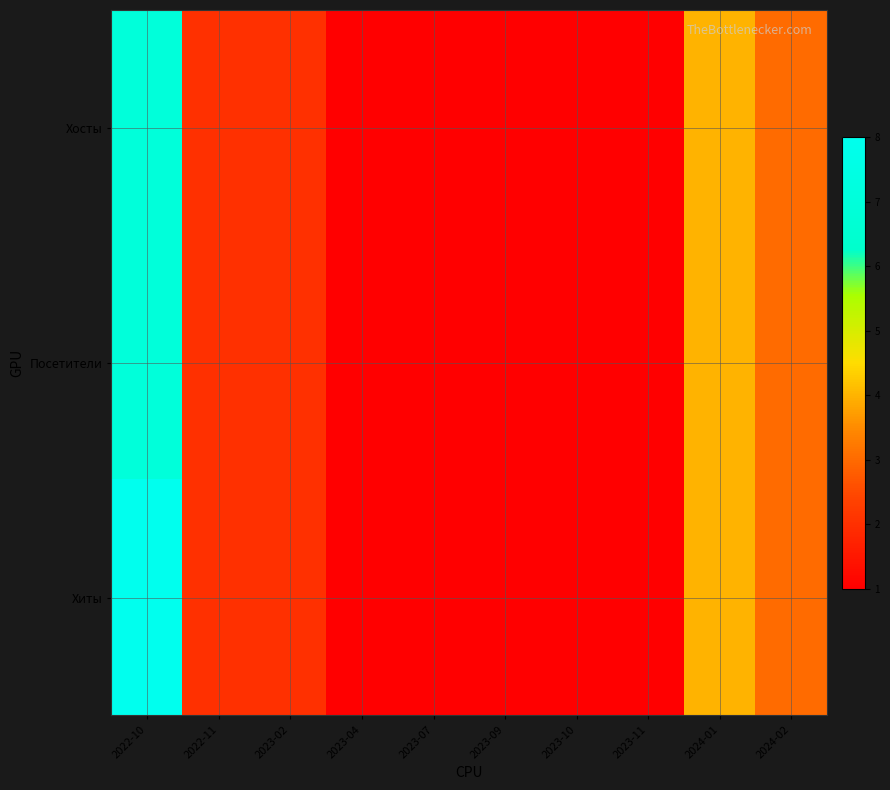

Rank the series at 2023-02 from highest to lowest value.

Хосты, Посетители, Хиты